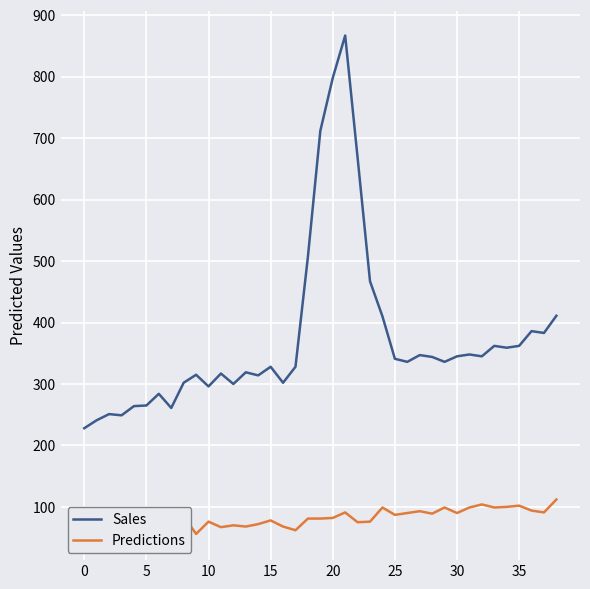

At which label does Sales first exceed 336?

18